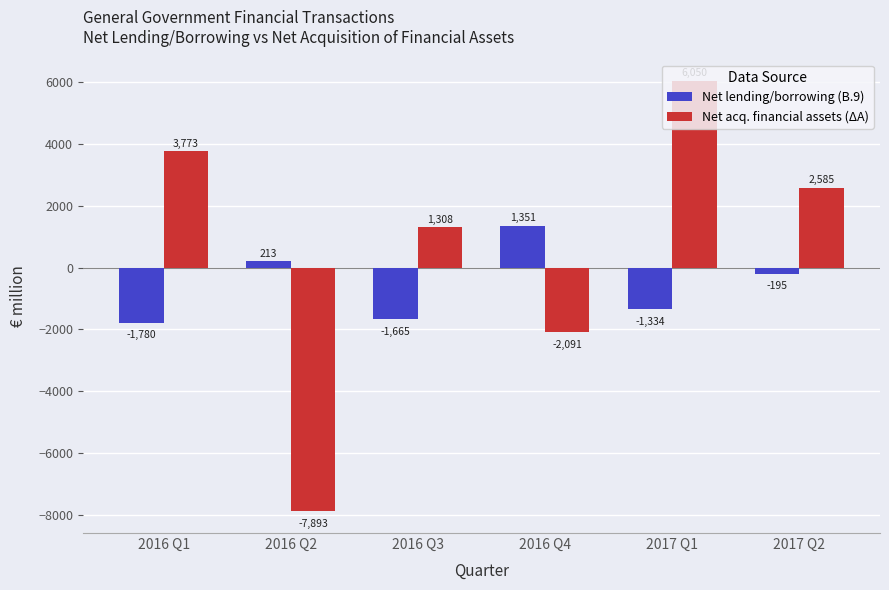

Rank the series by their average value, from lowest to highest.

Net lending/borrowing (B.9), Net acq. financial assets (ΔA)